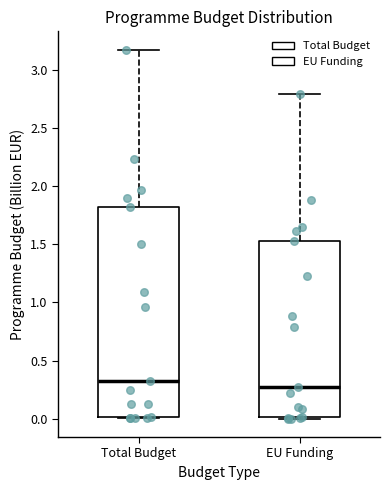

Reading left to right, read every box against the y-axis: the position of its median line, the range the box covers, and the ends of its whiskers. The values are not printed on the chart, so give them approximately, as read against the axis.

Total Budget: median 0.30, box 0.00 to 1.80, whiskers 0.00 to 3.20
EU Funding: median 0.25, box 0.00 to 1.55, whiskers 0.00 to 2.80